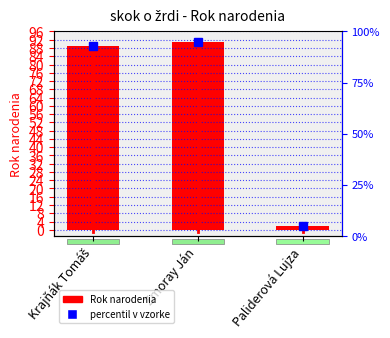

Is it true that the value at Krajňák Tomáš is 132?

False